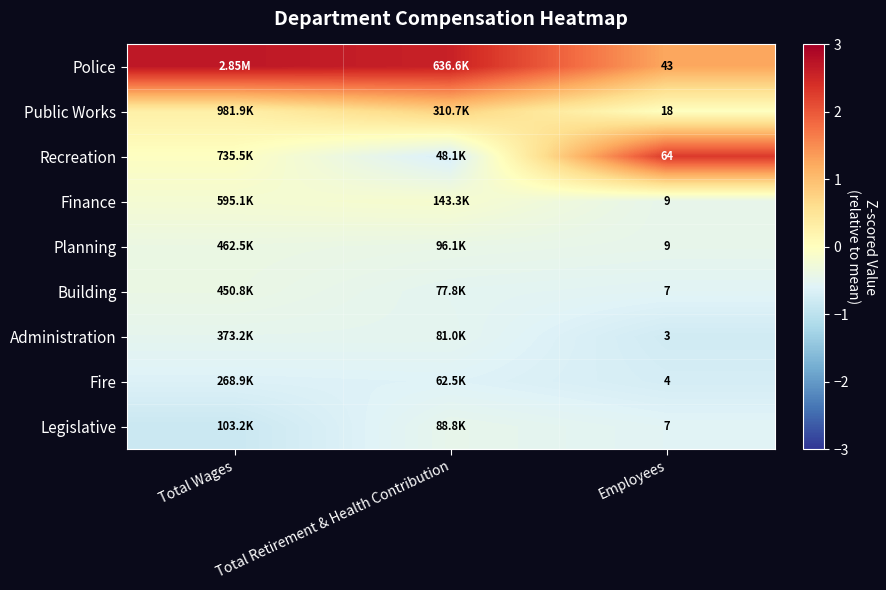

Between Total Wages and Total Retirement & Health Contribution, which is larger?

Total Wages